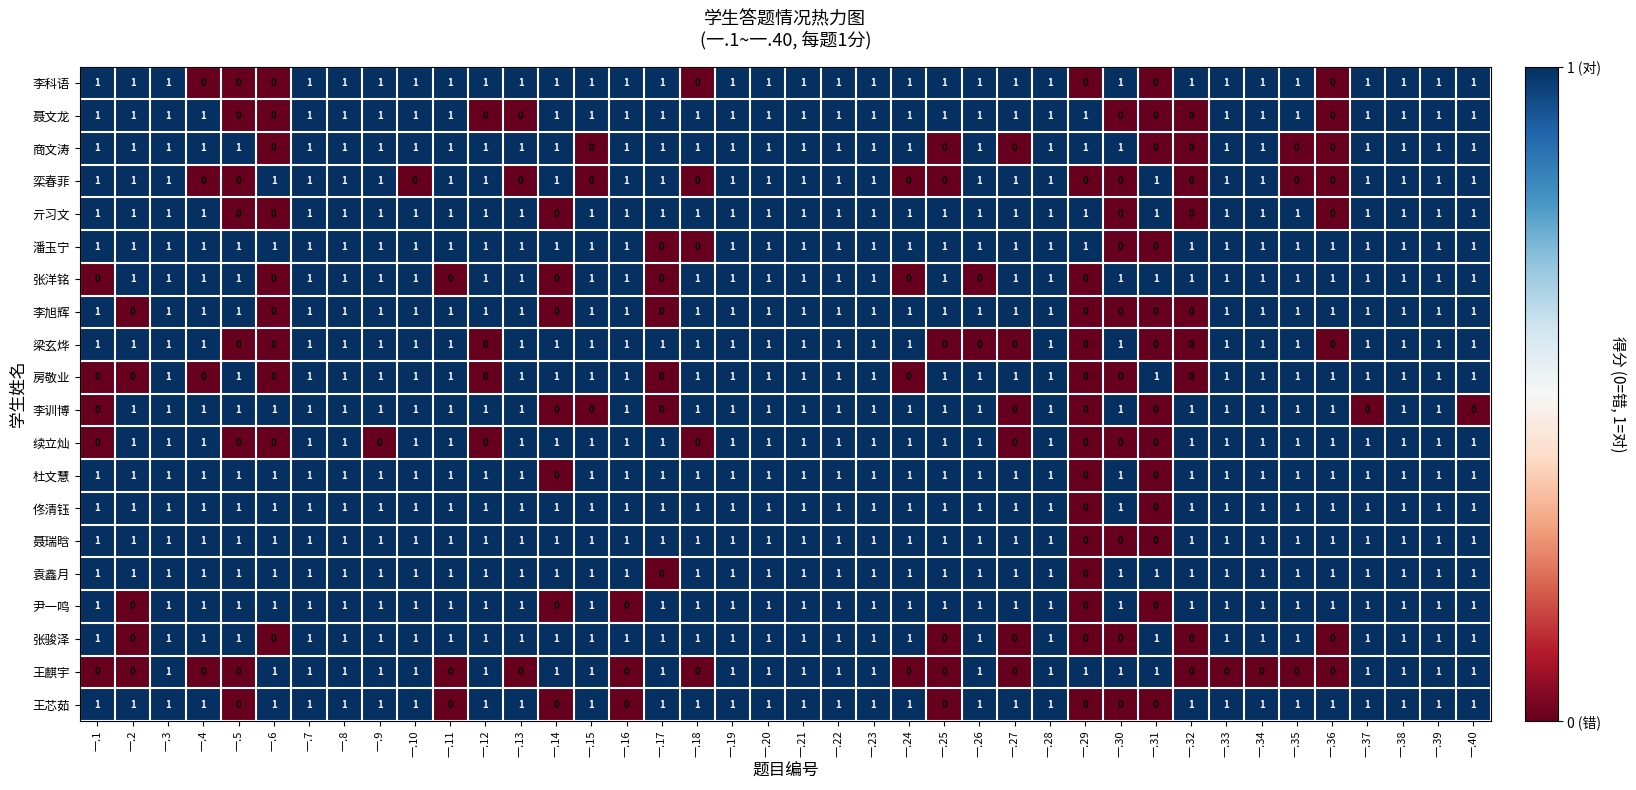

True or false: 张洋铭 has a value of 1 at 一.23.

True